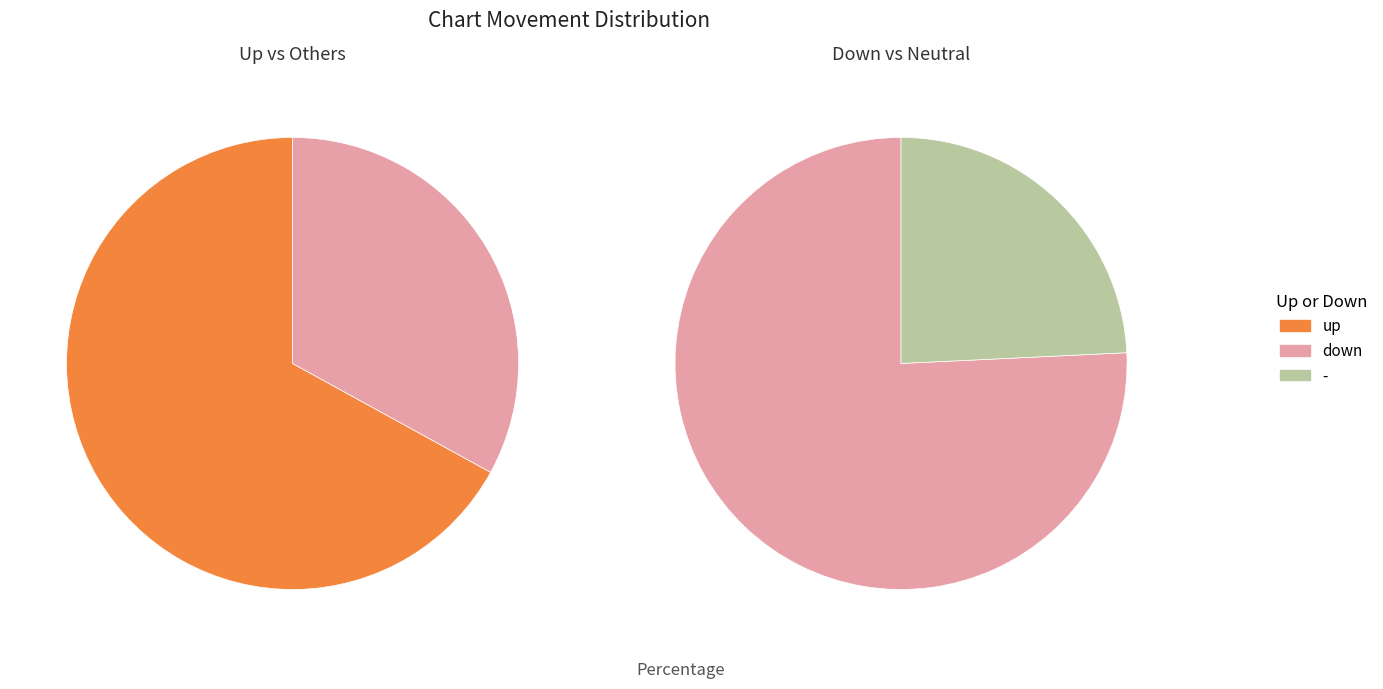

Approximately how many times larger is the value at down compared to -?

3.1